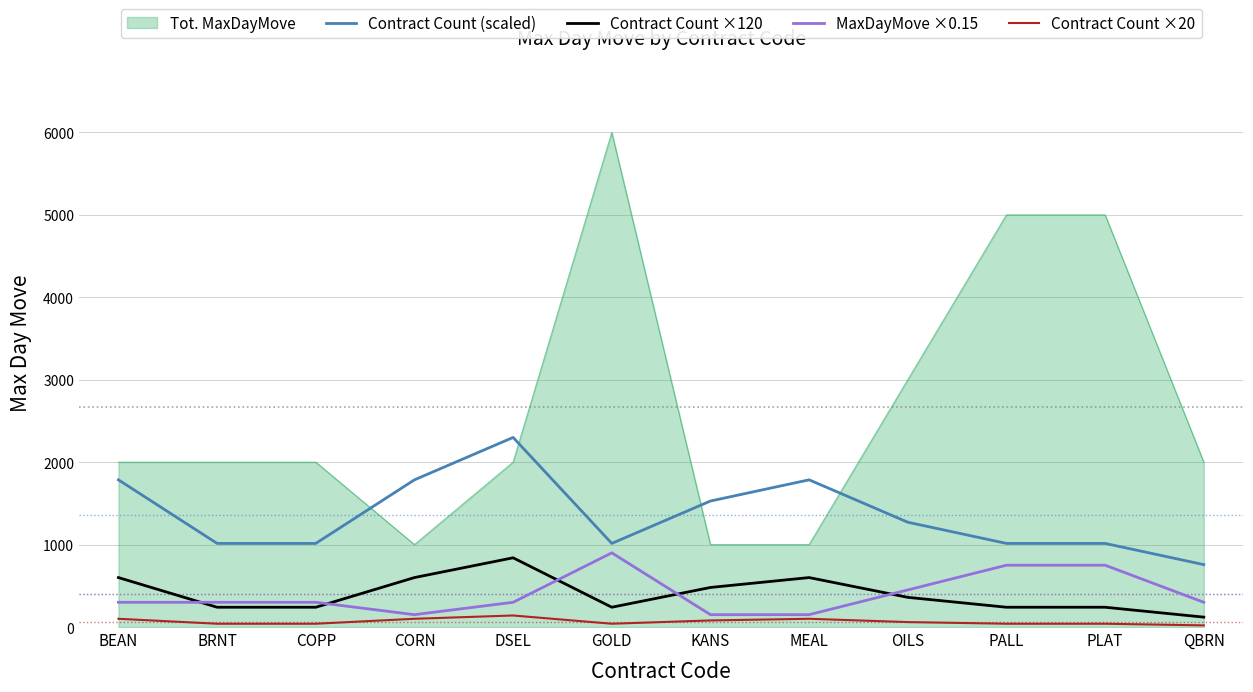

True or false: Contract Count (scaled) and Contract Count ×20 intersect in this chart.

False